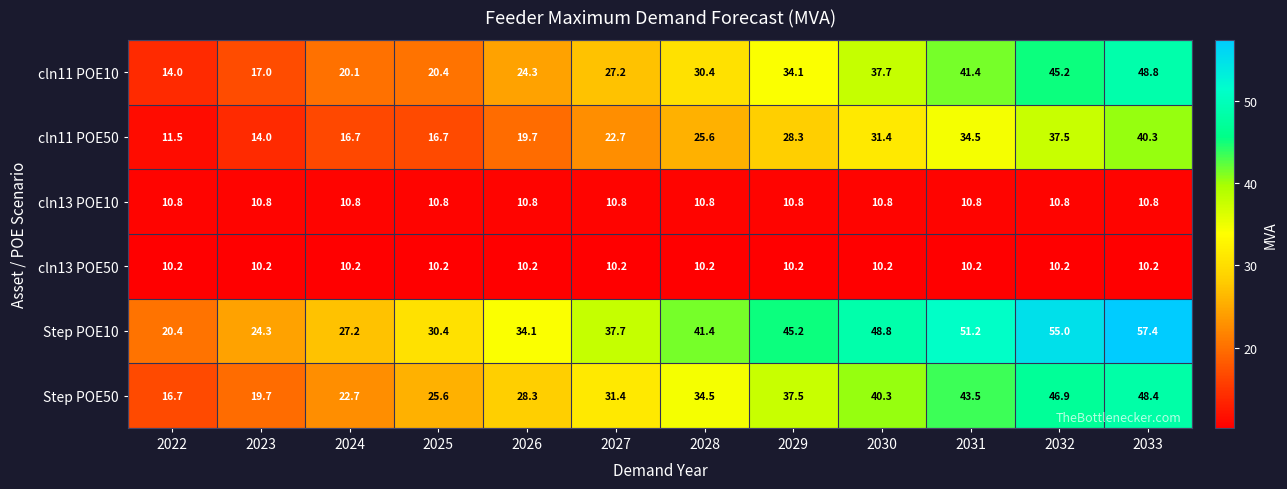

What is the approximate value of cln11 POE50 at 2024?

16.7